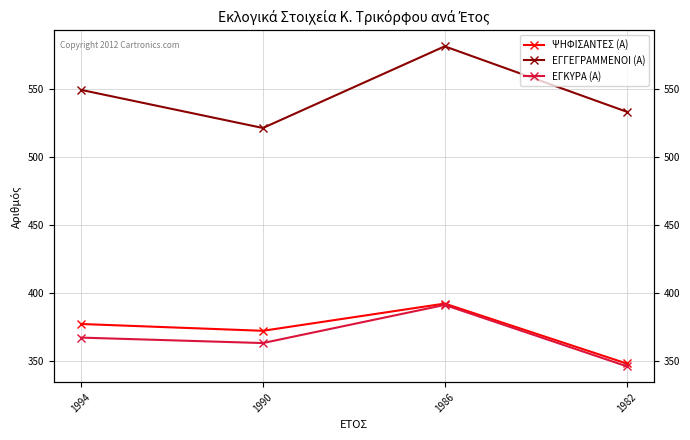

At which label does ΕΓΓΕΓΡΑΜΜΕΝΟΙ (Α) reach its peak?

1986